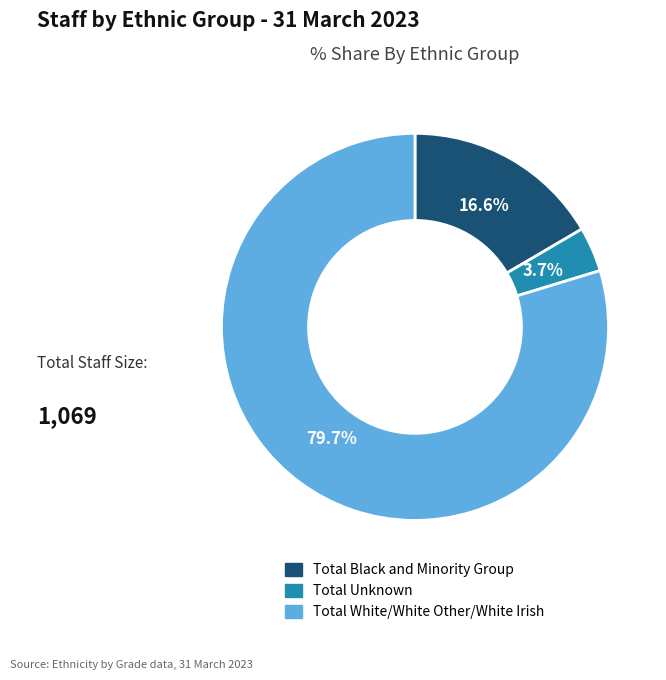

To the nearest percent, what portion does Total Black and Minority Group represent?

17%